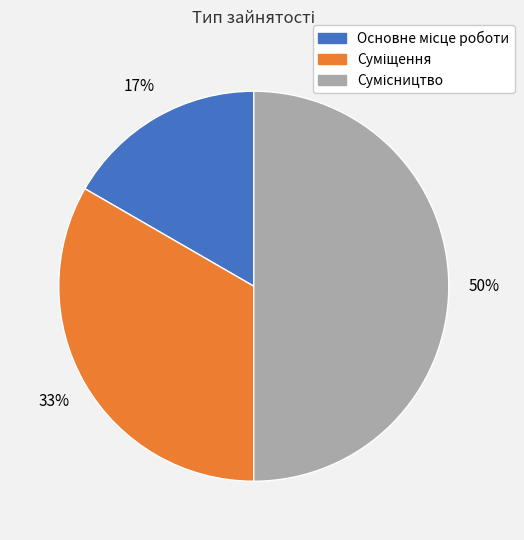

To the nearest percent, what is the average slice percentage?

33%